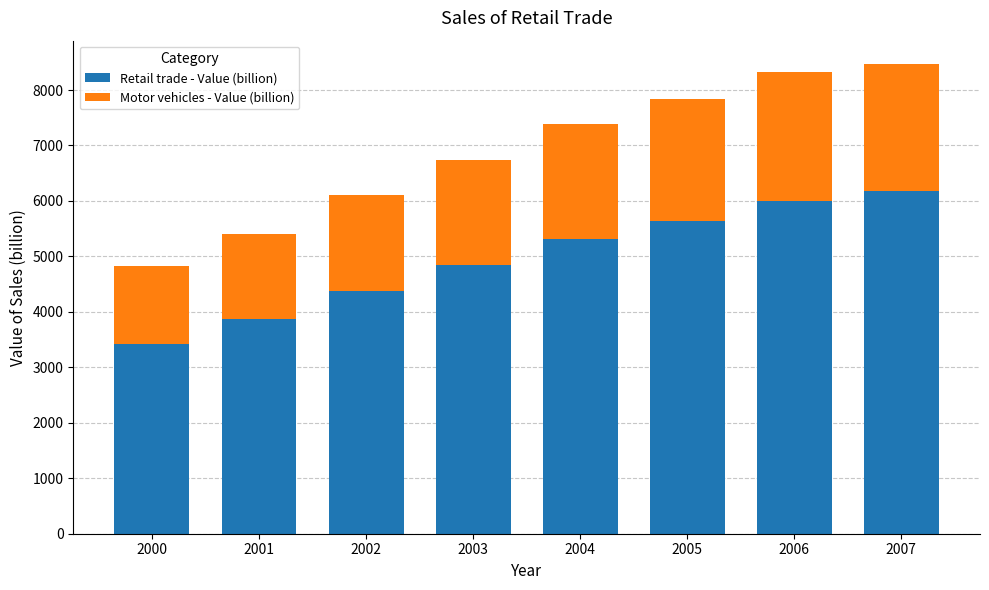

The Retail trade - Value (billion) series shows 5311.7 at 2004. True or false?

True